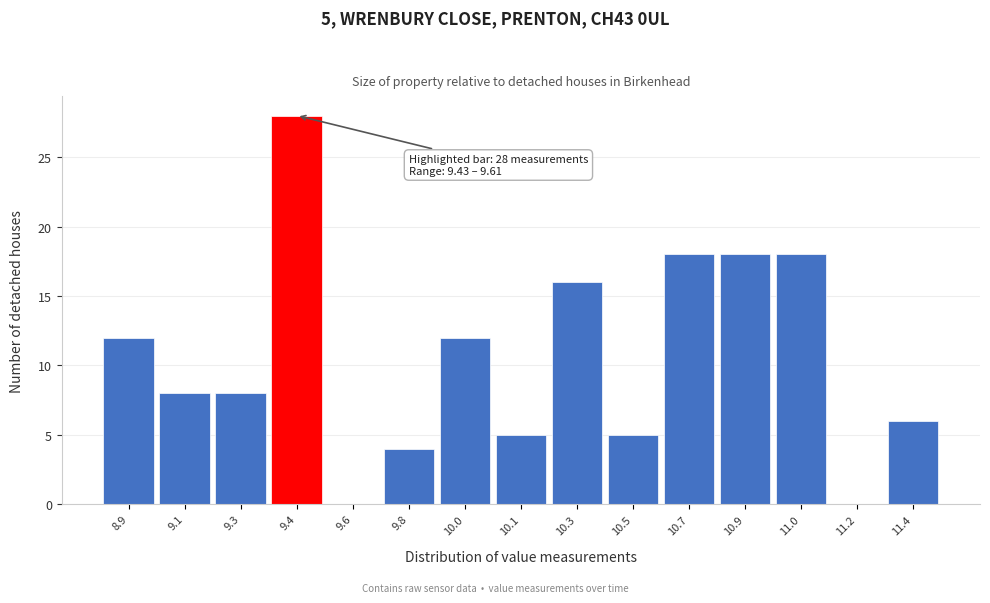

Reading right to left, transcribe all the data shown in this chart.

11.4=6	11.2=0	11.0=18	10.9=18	10.7=18	10.5=5	10.3=16	10.1=5	10.0=12	9.8=4	9.6=0	9.4=28	9.3=8	9.1=8	8.9=12